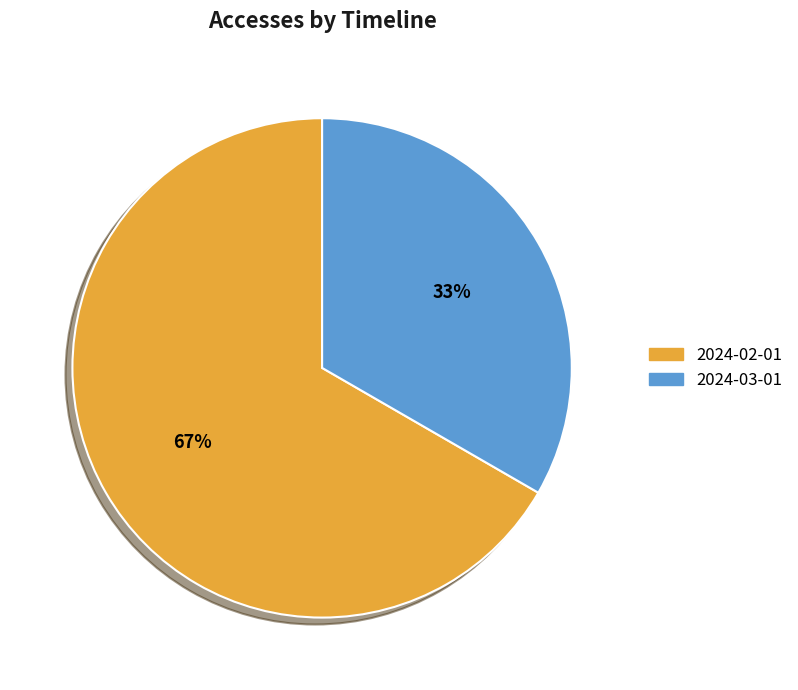

Do 2024-02-01 and 2024-03-01 together represent more than half of the pie?

Yes